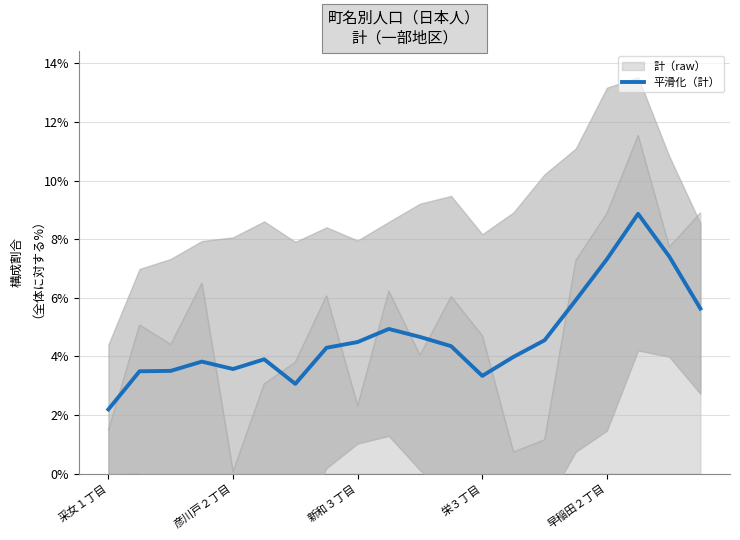

At which label is the value closest to 0?

采女１丁目